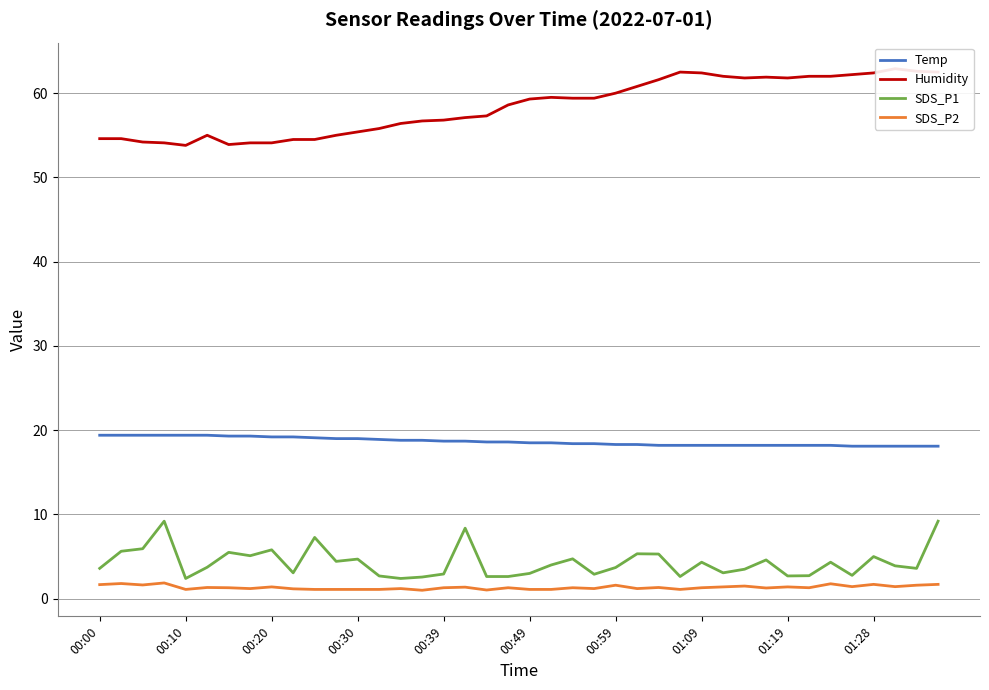

The SDS_P1 series shows 2.9 at 00:39. True or false?

True